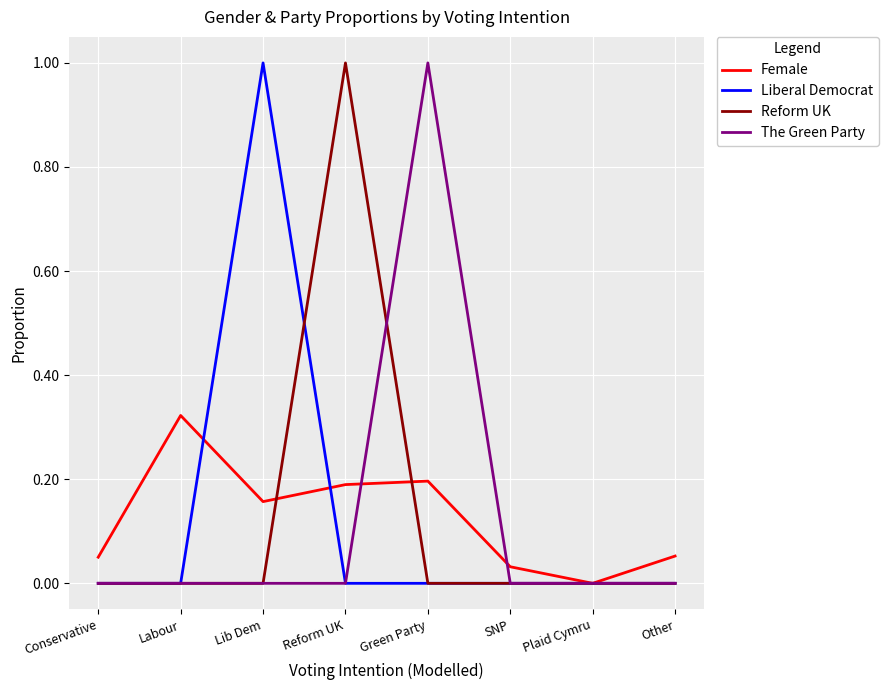

Which series changed the most between Conservative and Labour?

Female